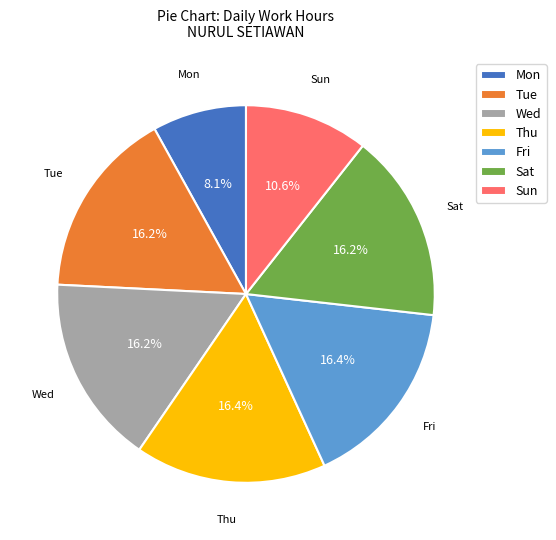

What is the smallest slice in the pie chart?

Mon